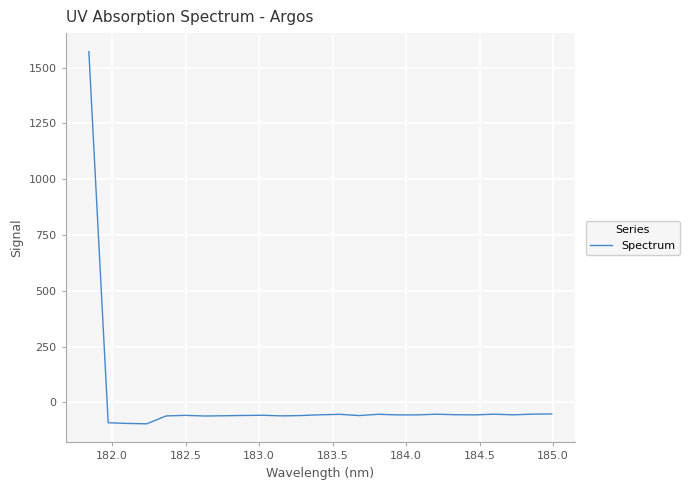

What is the difference between the maximum and minimum values?

1668.0